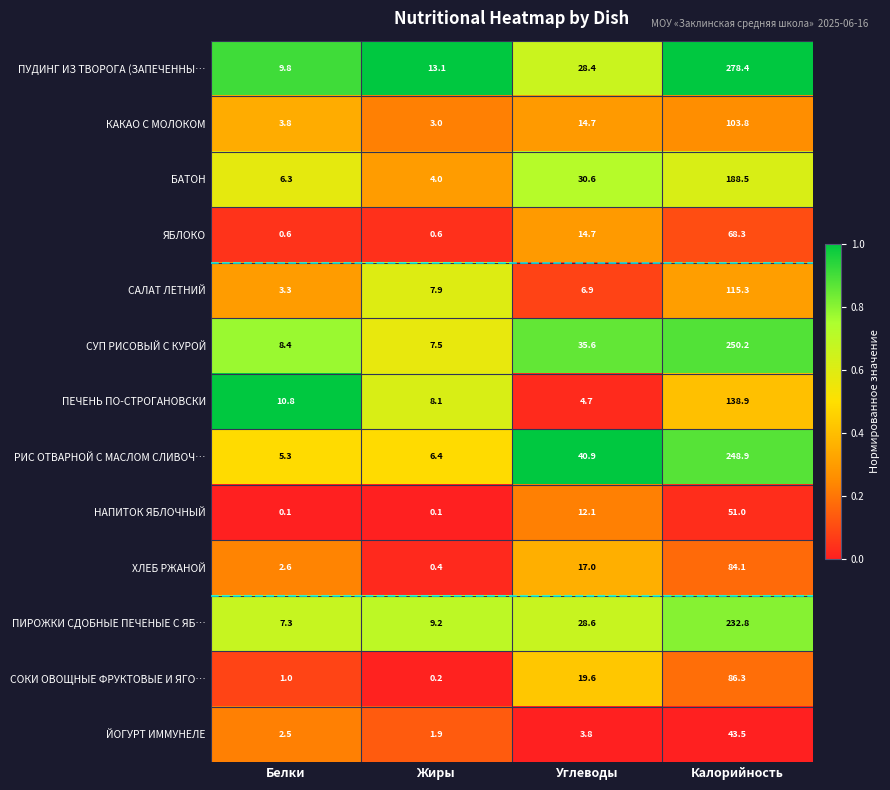

At which category does the chart reach its peak across all series?

Калорийность